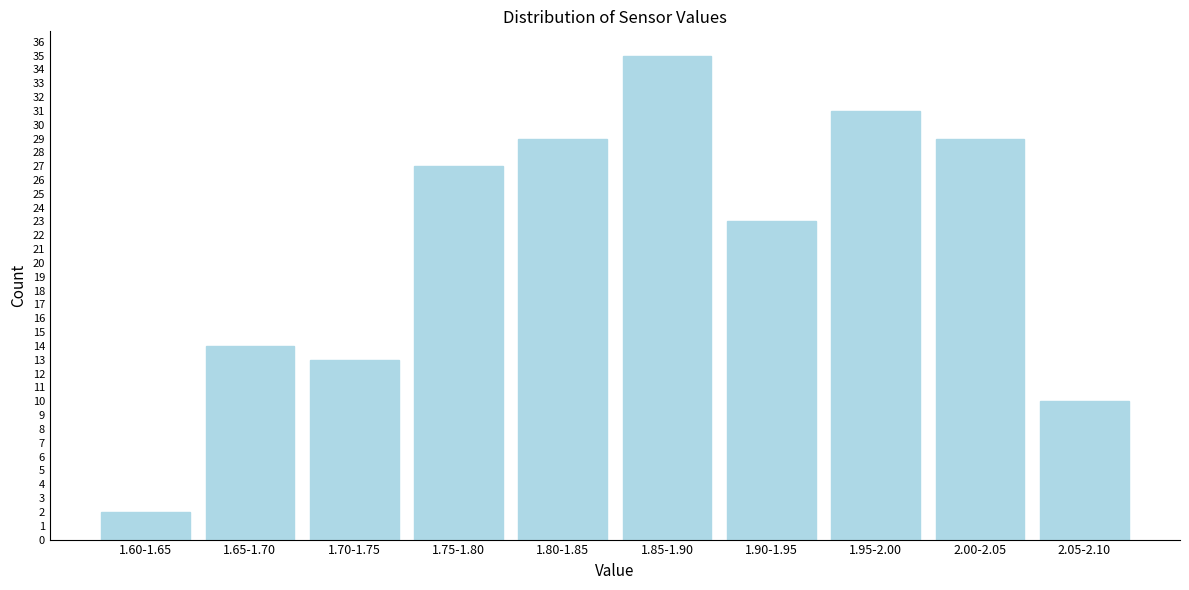

Reading right to left, transcribe all the data shown in this chart.

2.05-2.10=10	2.00-2.05=29	1.95-2.00=31	1.90-1.95=23	1.85-1.90=35	1.80-1.85=29	1.75-1.80=27	1.70-1.75=13	1.65-1.70=14	1.60-1.65=2